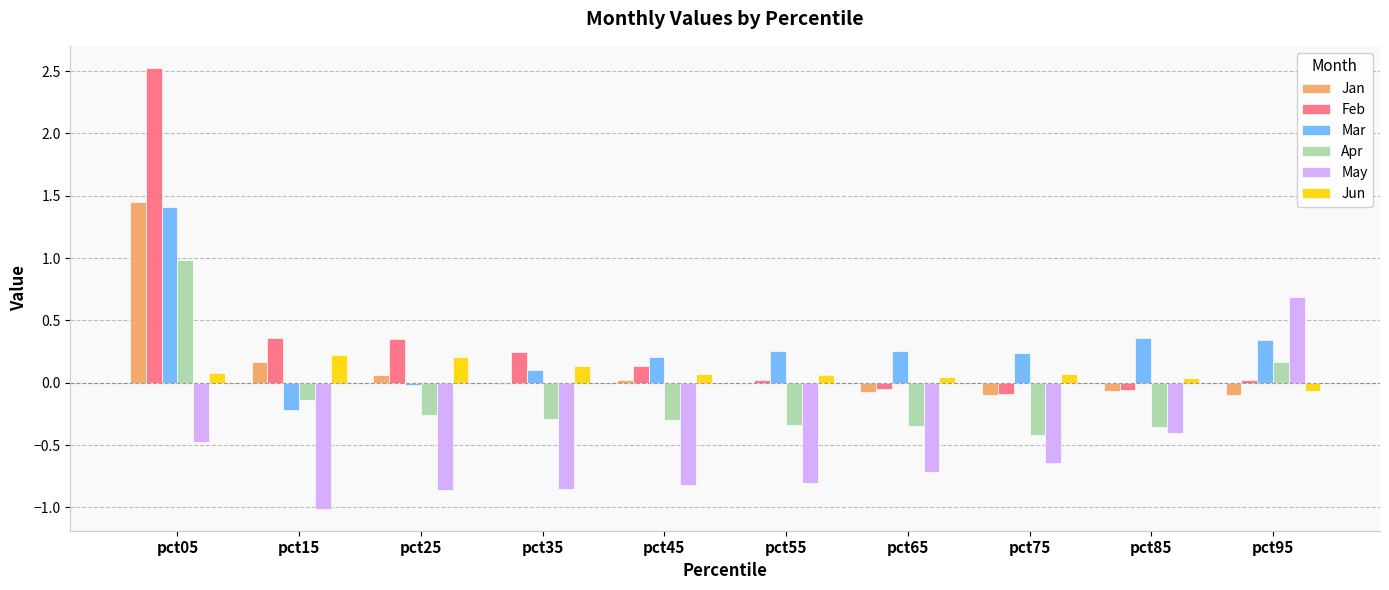

Is it true that Feb equals 4.3 at pct05?

False